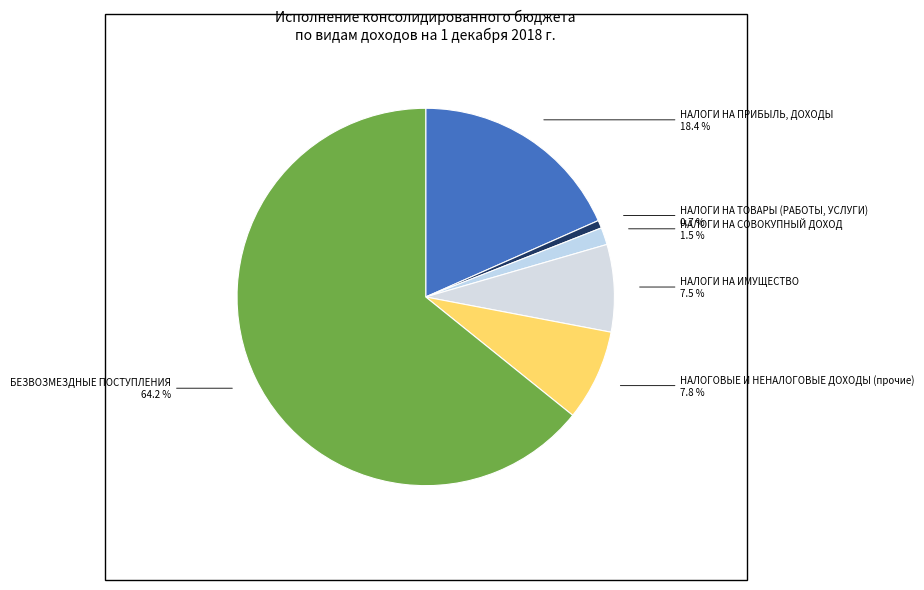

Which has a higher value, НАЛОГИ НА СОВОКУПНЫЙ ДОХОД or БЕЗВОЗМЕЗДНЫЕ ПОСТУПЛЕНИЯ?

БЕЗВОЗМЕЗДНЫЕ ПОСТУПЛЕНИЯ